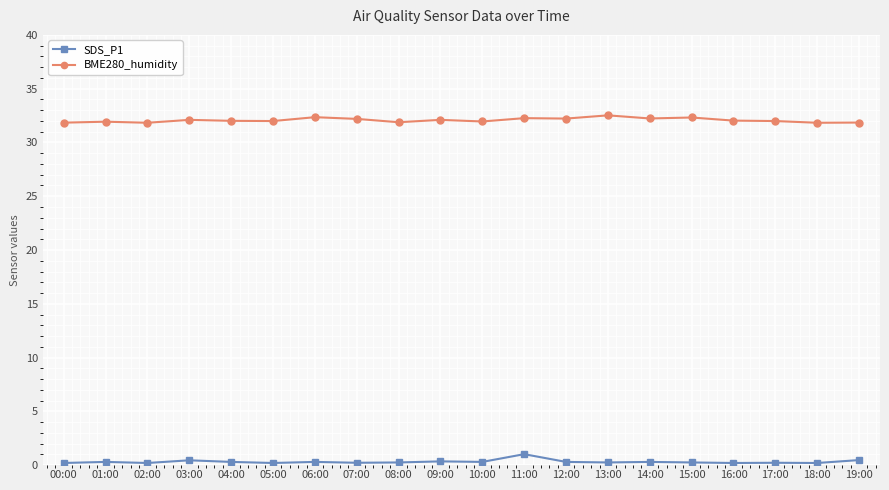

Rank the series by their maximum value, from highest to lowest.

BME280_humidity, SDS_P1